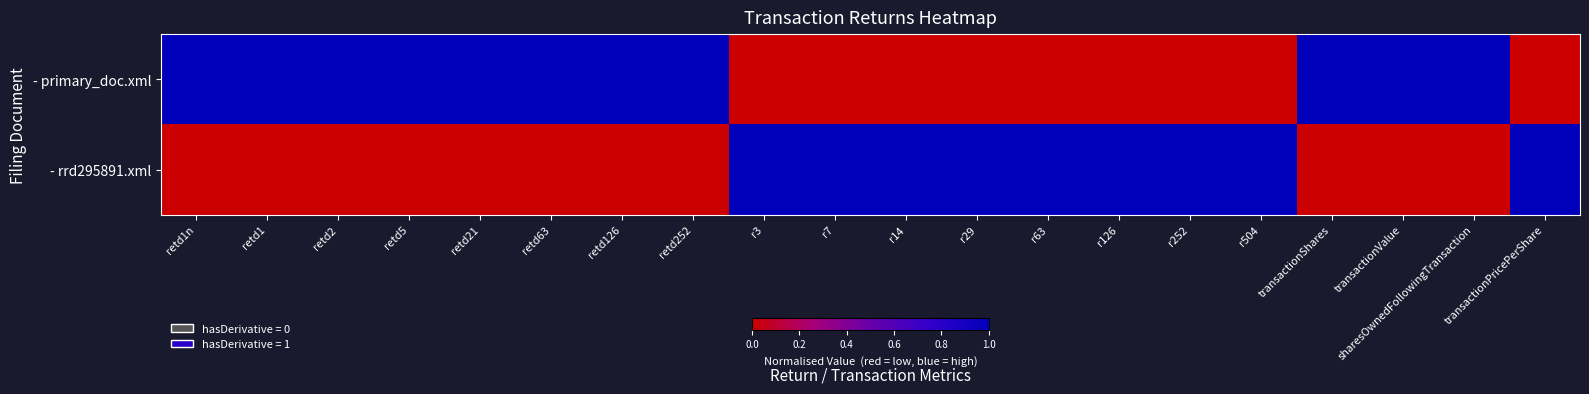

Which series has the largest range (max minus min)?

- primary_doc.xml